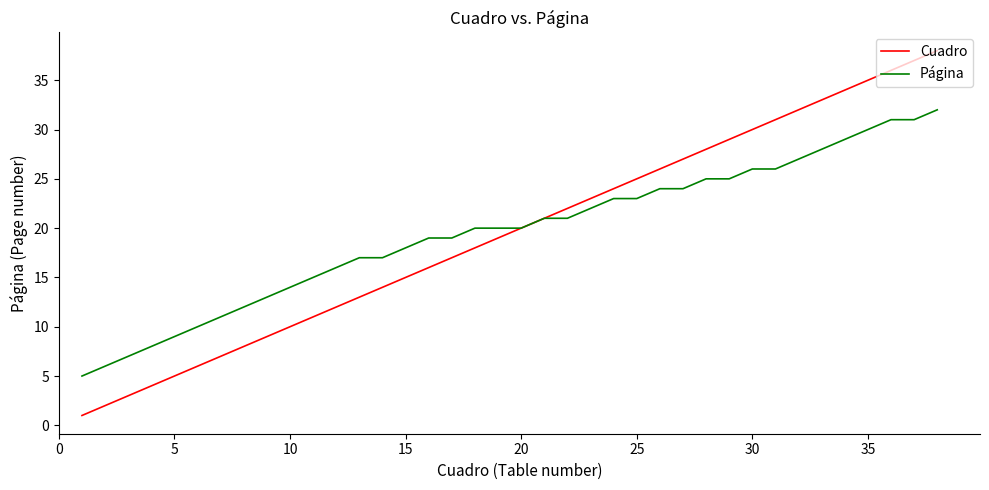

What is the maximum value for Cuadro?

38